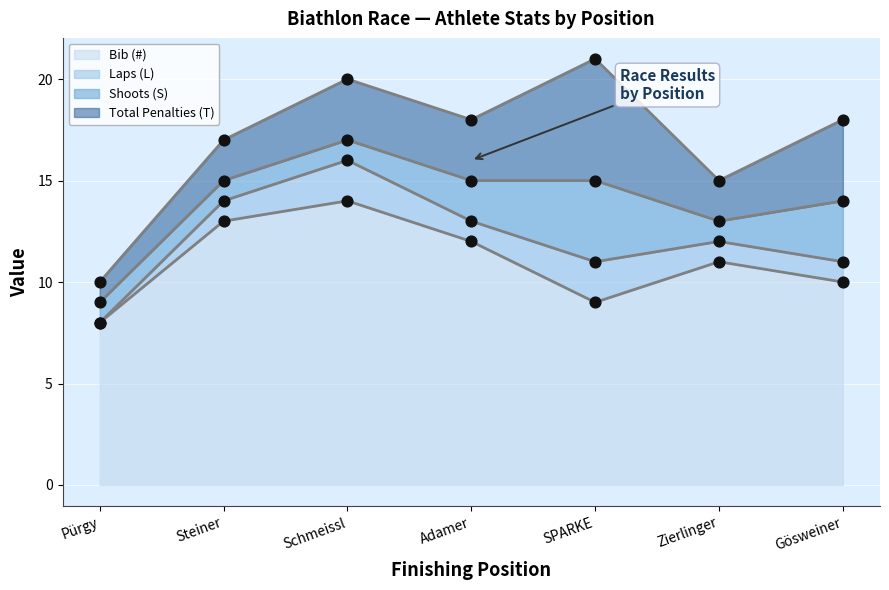

Which series has the largest total across all categories?

Bib (#)